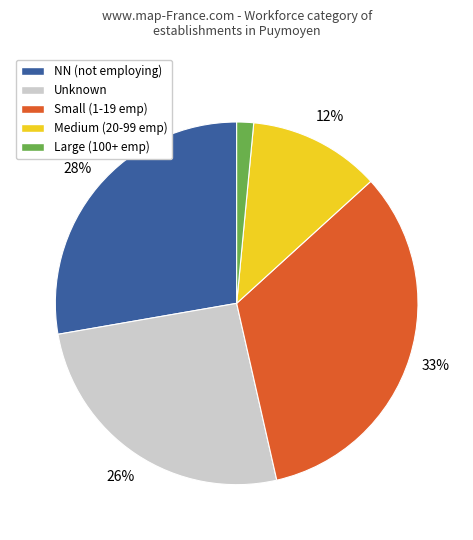

Does Unknown represent more than half of the total?

No